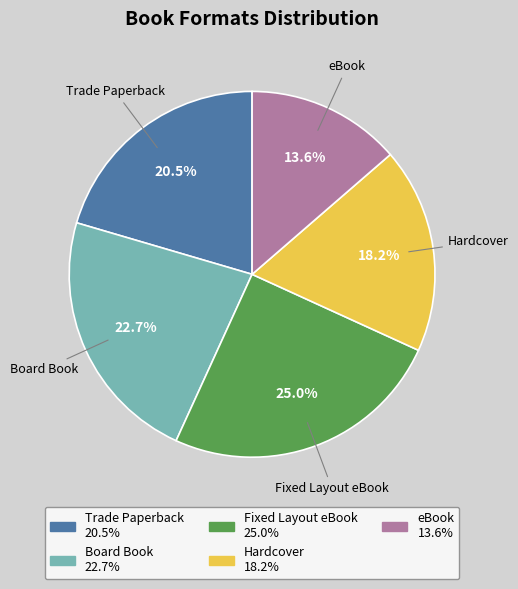

Between Hardcover and Board Book, which is larger?

Board Book